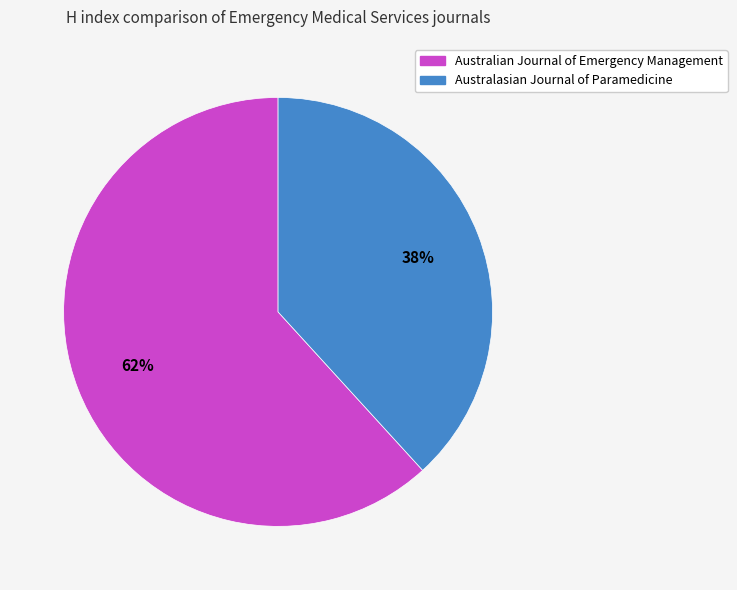

Count the number of slices in the pie.

2